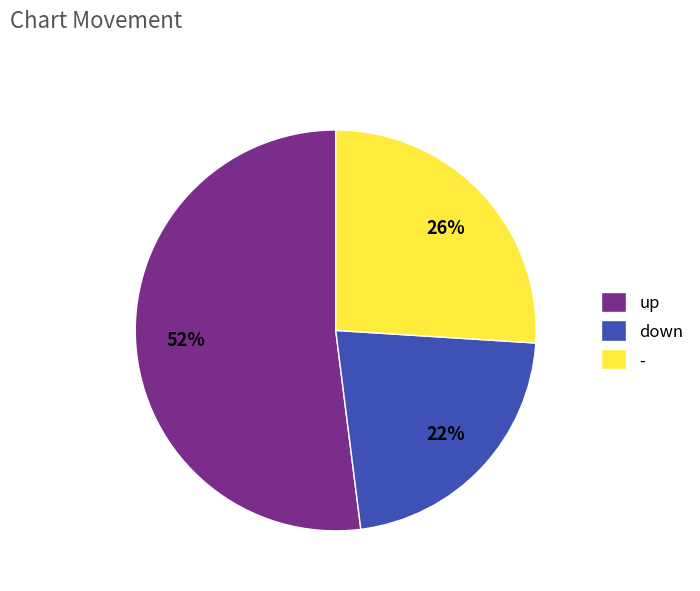

What percentage is the - slice, to the nearest percent?

26%